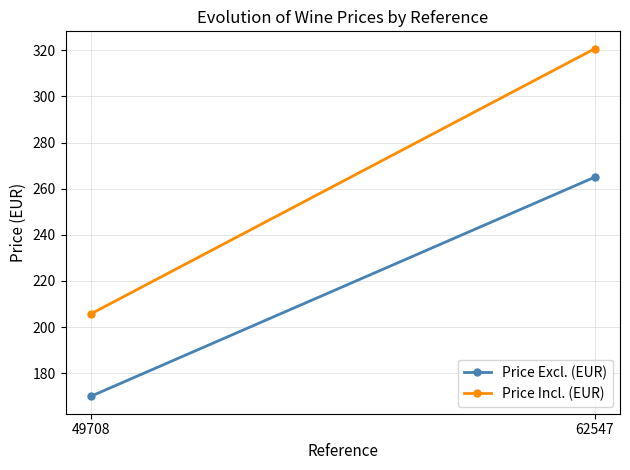

How many lines are shown in the chart?

2